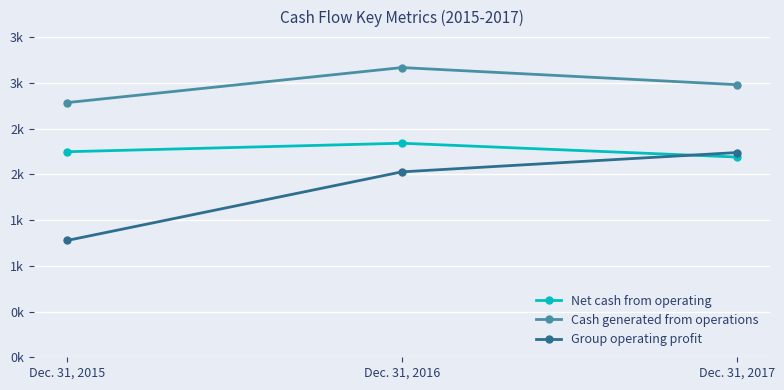

What are all the series names shown in the legend?

Net cash from operating, Cash generated from operations, Group operating profit